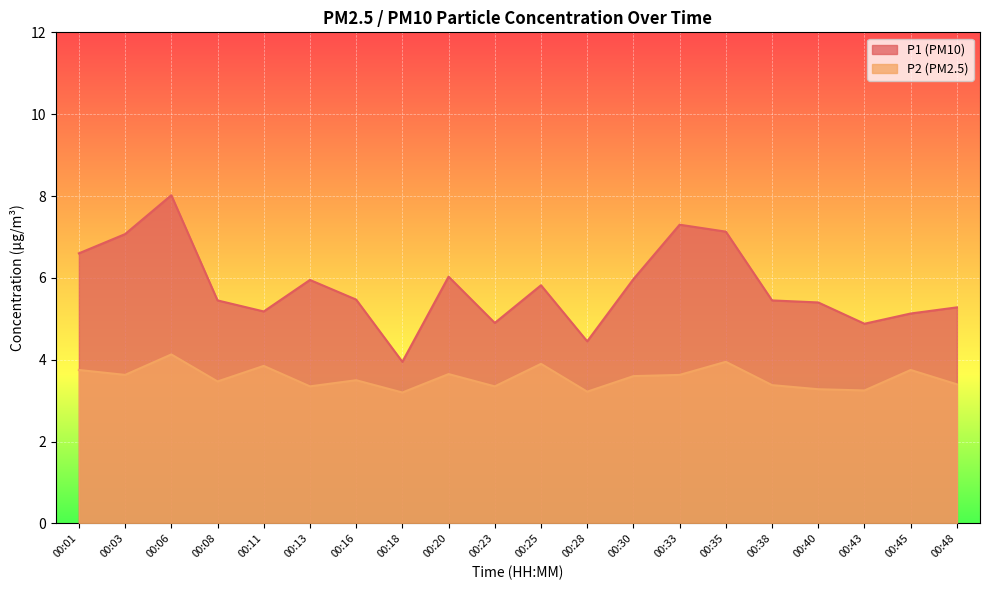

What is the difference between the P2 values at 00:23 and 00:16?

0.1